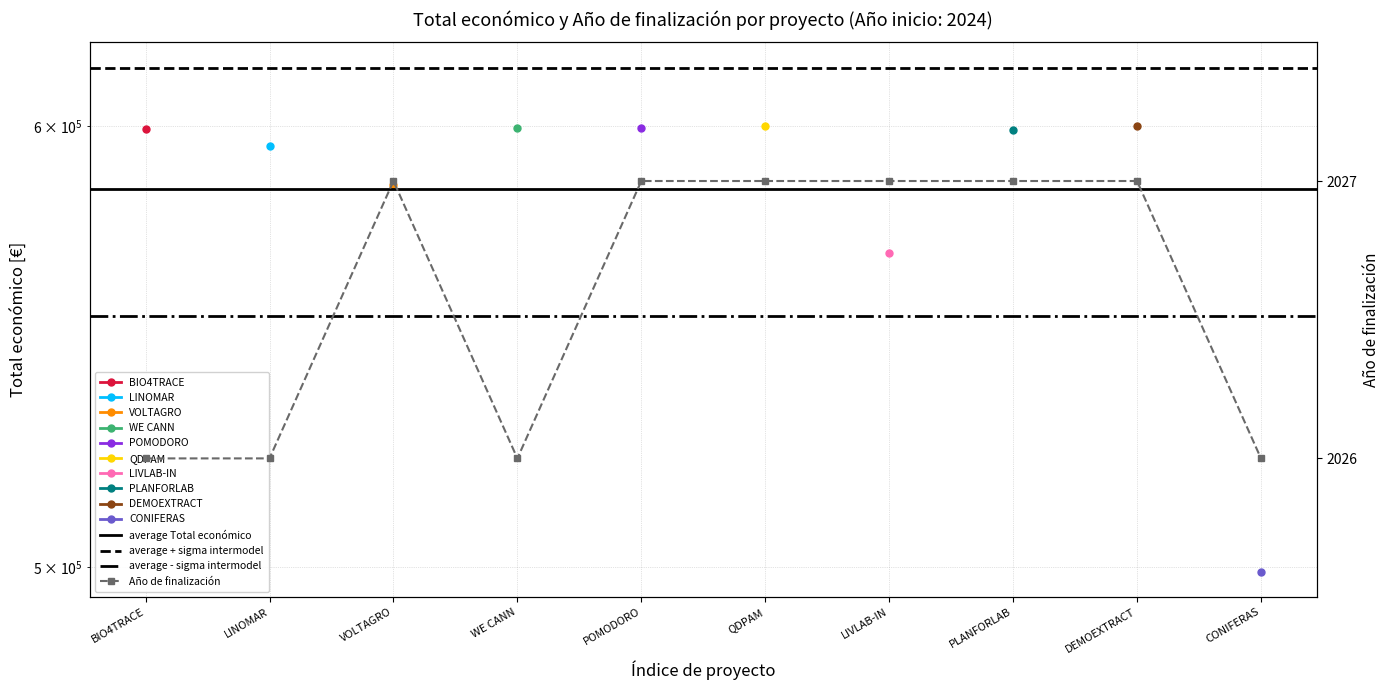

Approximately how many times larger is the value at DEMOEXTRACT compared to PLANFORLAB?

1.0